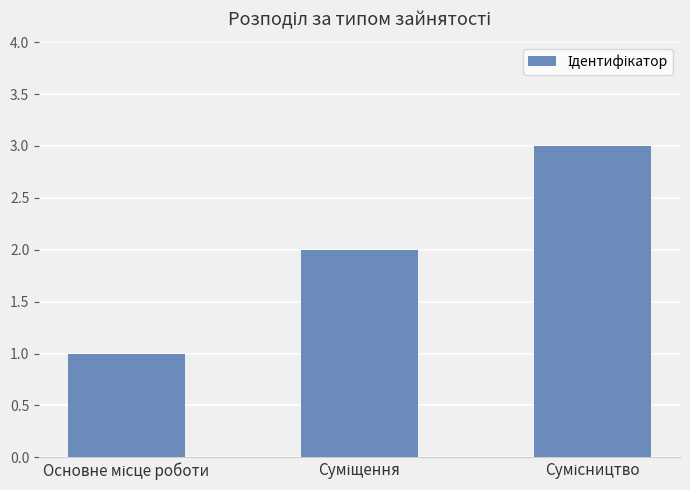

What is the sum of all values?

6